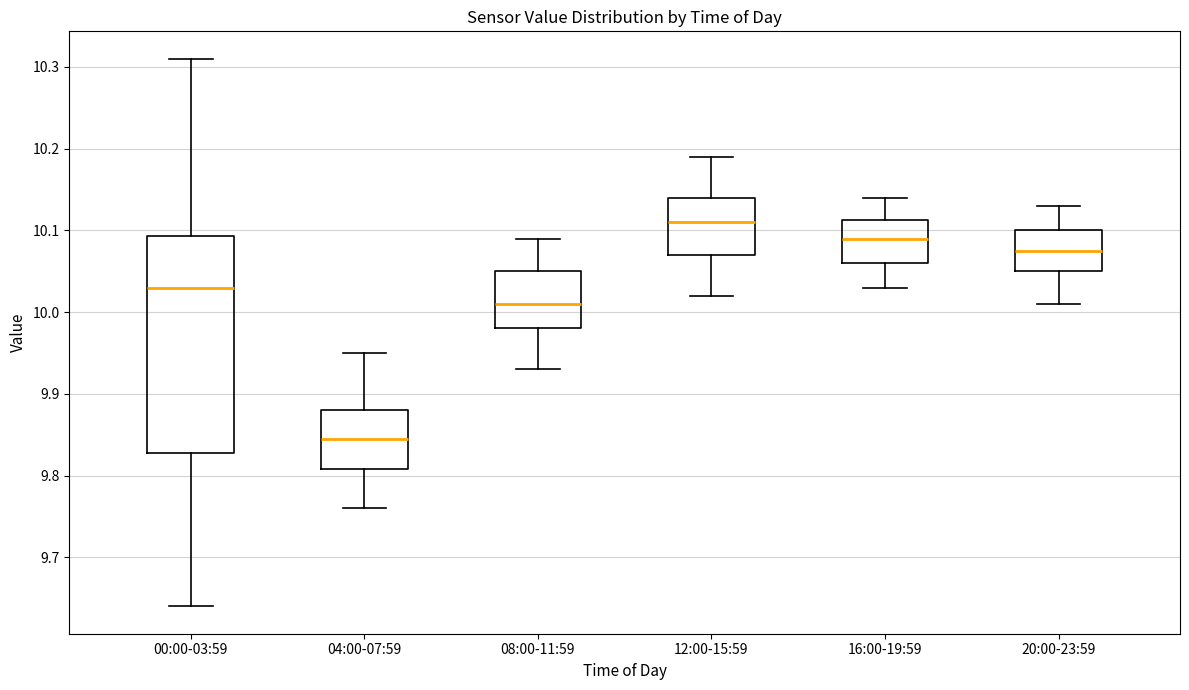

Where does the lower whisker of the box for 12:00-15:59 end on the y-axis? The values are not printed on the chart, so give them approximately, as read against the axis.

10.02